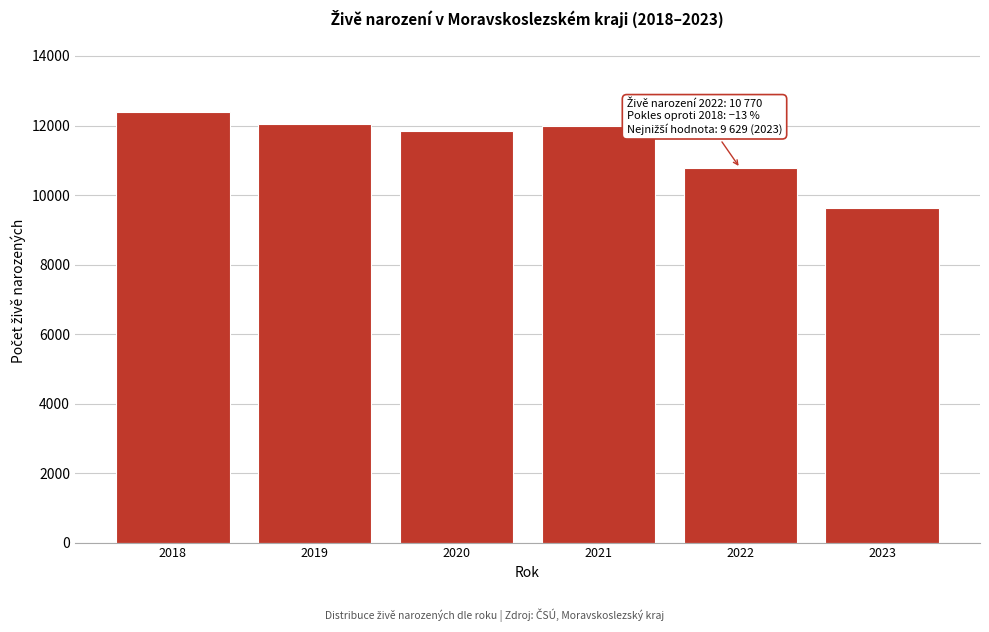

Reading right to left, list all the values displayed in this chart.

2023=9629	2022=10770	2021=11978	2020=11830	2019=12056	2018=12387